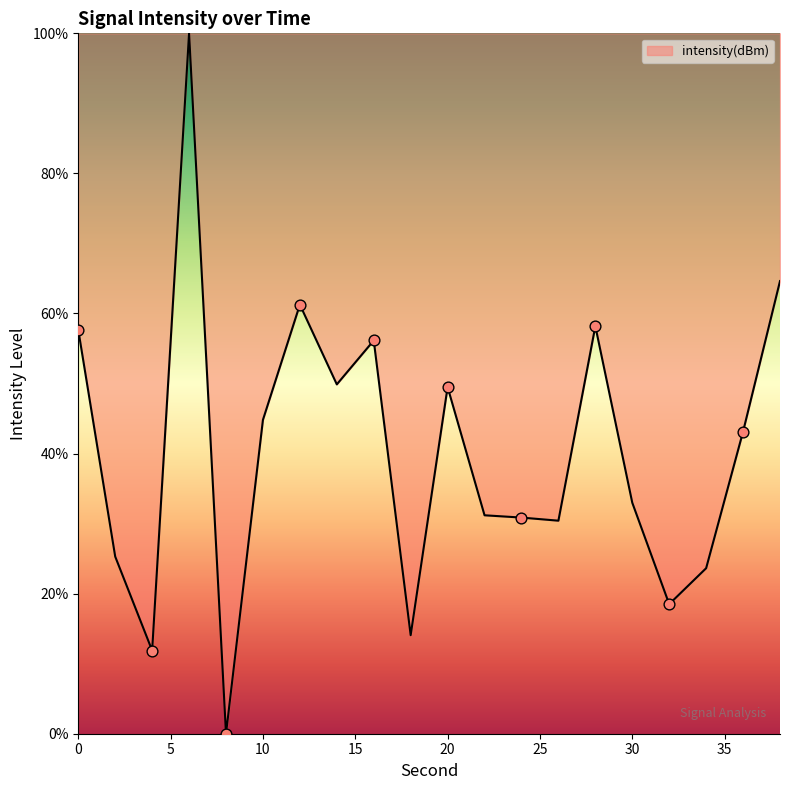

What is the difference between the maximum and minimum values?

100.0